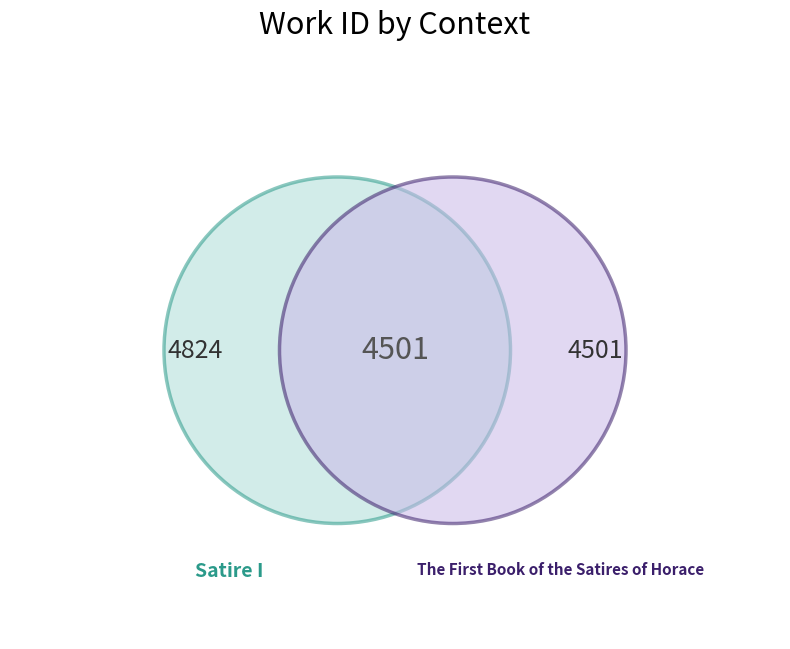

To the nearest percent, what percentage of the pie is Satire I?

48%